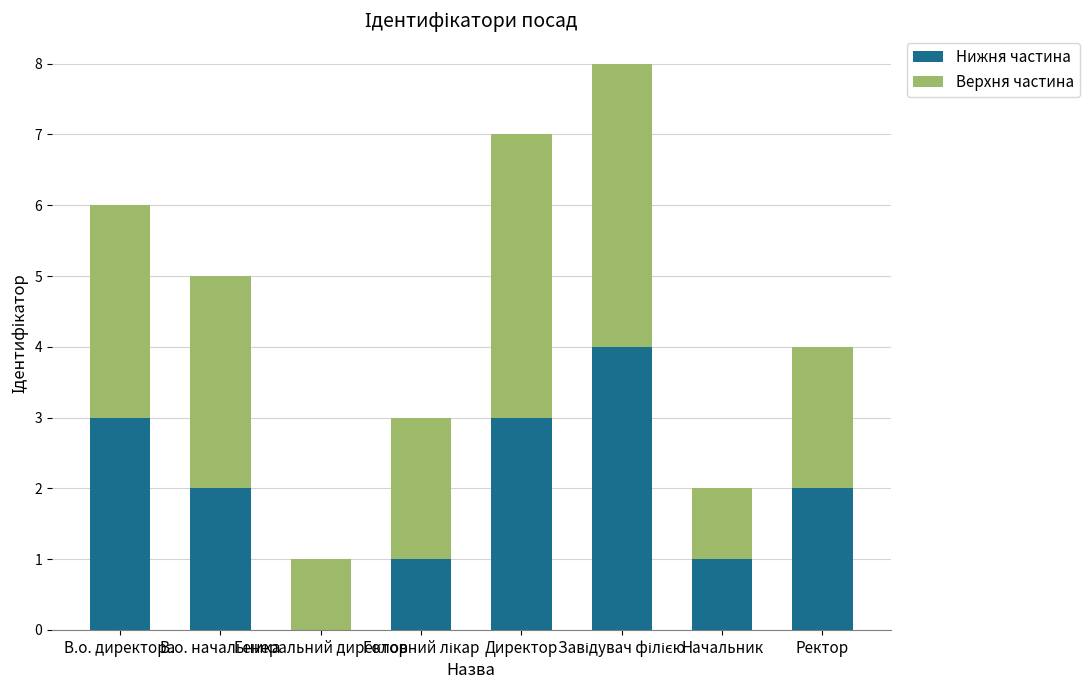

What is the highest value of the Нижня частина series?

4